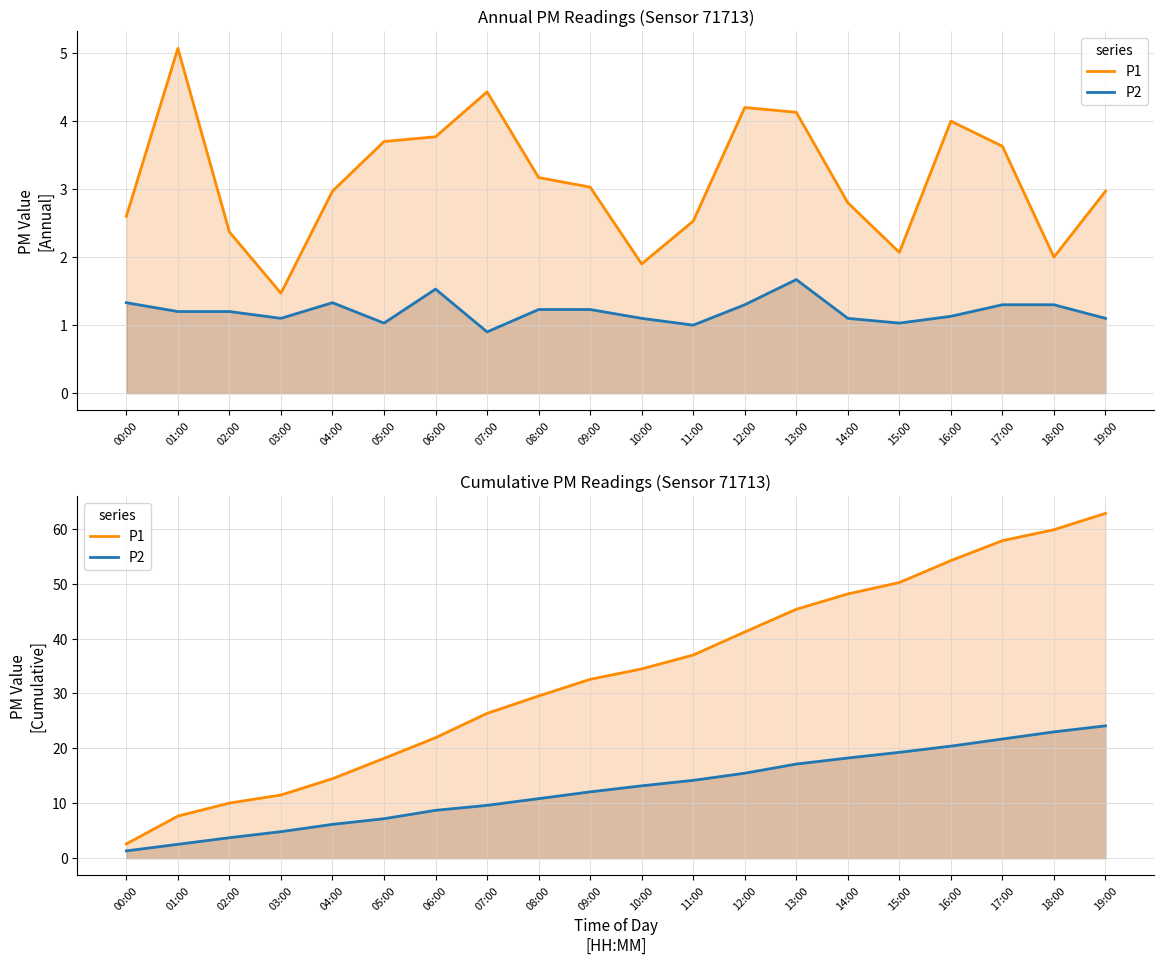

Reading left to right, transcribe all the data shown in this chart.

P1: 00:00=2.6	01:00=7.7	02:00=10.0	03:00=11.5	04:00=14.5	05:00=18.2	06:00=21.9	07:00=26.4	08:00=29.5	09:00=32.6	10:00=34.5	11:00=37.0	12:00=41.2	13:00=45.3	14:00=48.1	15:00=50.2	16:00=54.2	17:00=57.8	18:00=59.8	19:00=62.8
P2: 00:00=1.3	01:00=2.5	02:00=3.7	03:00=4.8	04:00=6.2	05:00=7.2	06:00=8.7	07:00=9.6	08:00=10.9	09:00=12.1	10:00=13.2	11:00=14.2	12:00=15.5	13:00=17.2	14:00=18.3	15:00=19.3	16:00=20.4	17:00=21.7	18:00=23.0	19:00=24.1